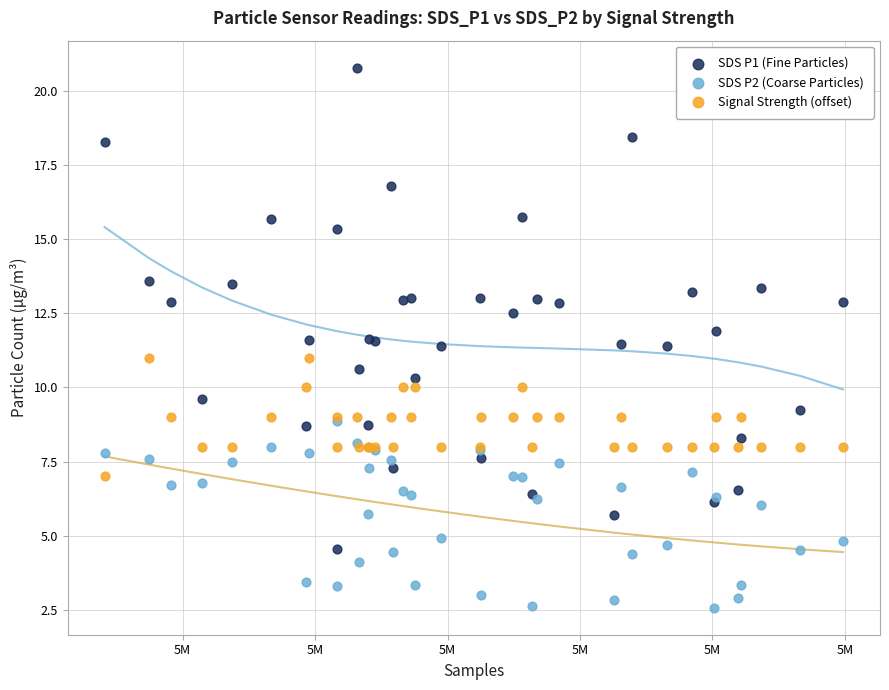

What are all the series names shown in the legend?

SDS P1 (Fine Particles), SDS P2 (Coarse Particles), Signal Strength (offset)